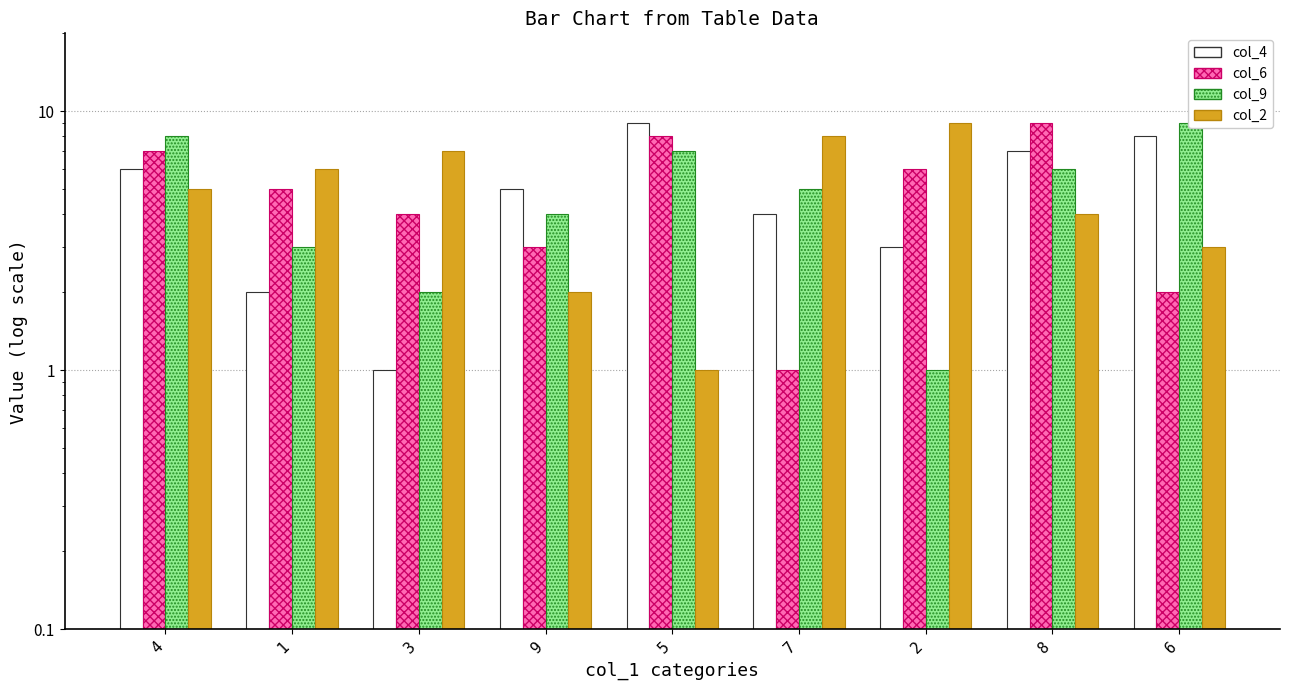

What is the total value across all series at 7?

18